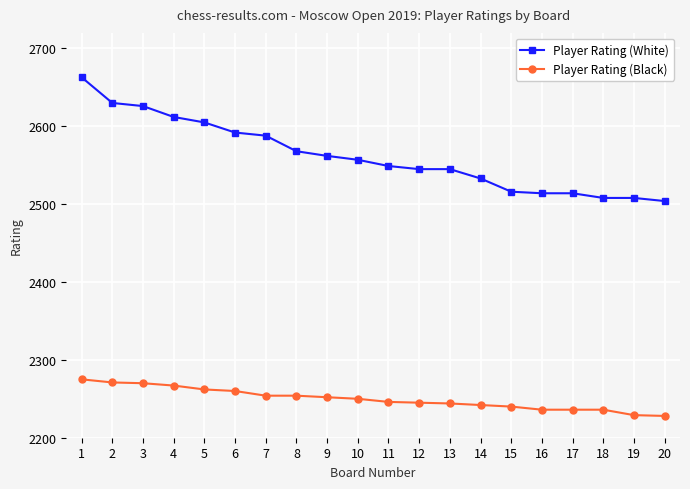

Is it true that Player Rating (White) equals 1378 at 14?

False